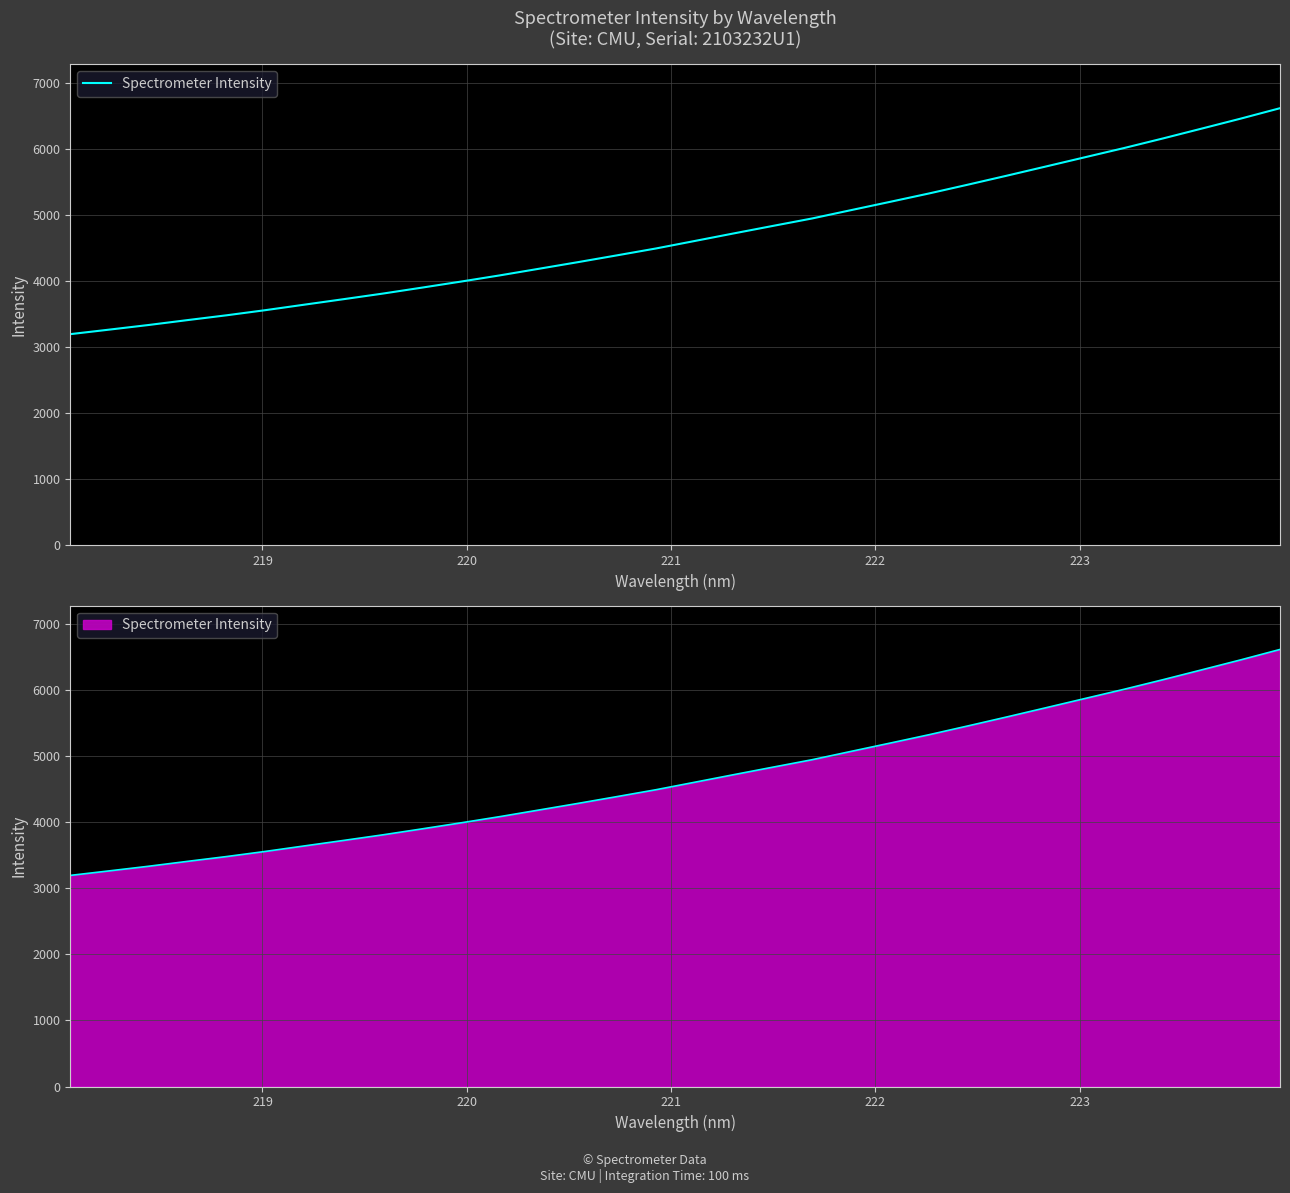

What is the greatest value displayed?

6619.2